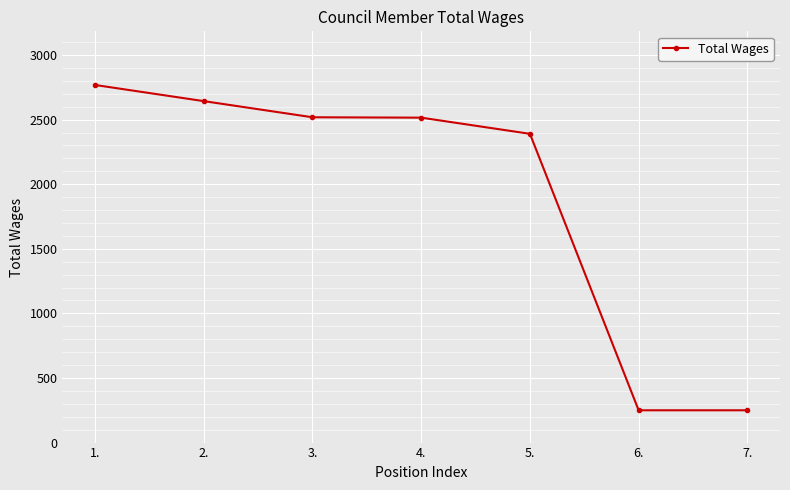

What is the minimum value shown in the chart?

250